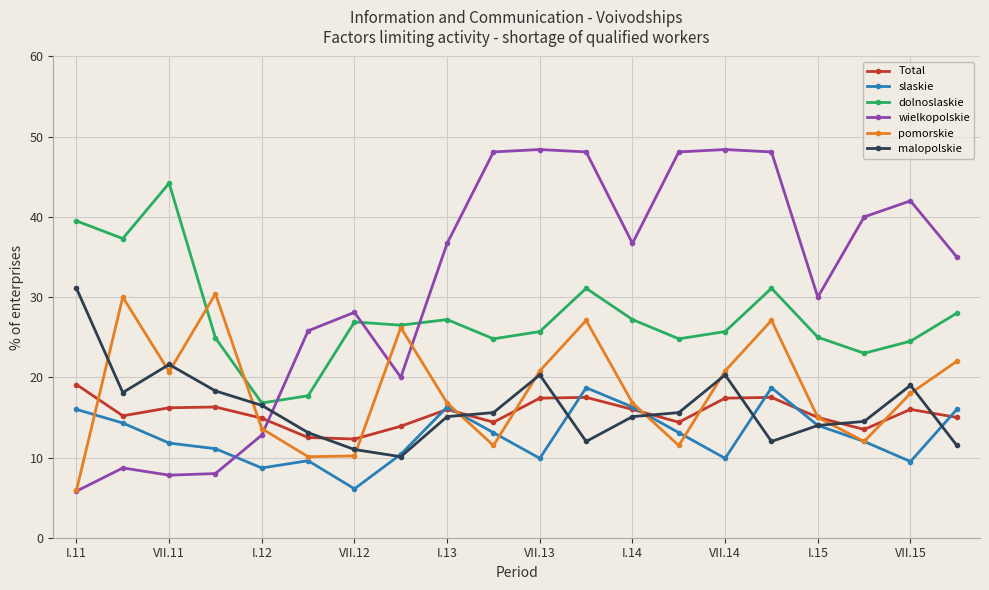

True or false: pomorskie has more than 1 interior local peaks.

True